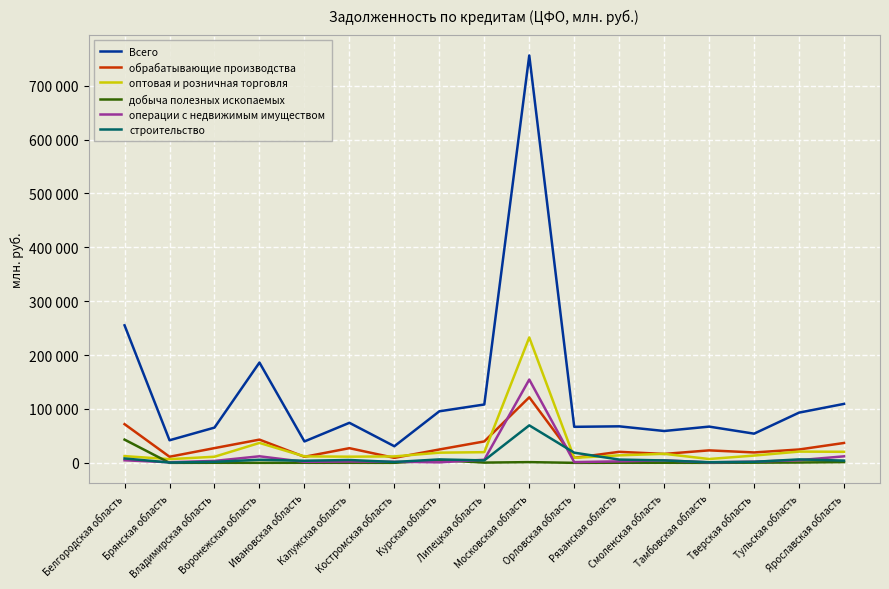

What position from the right is Рязанская область?

6